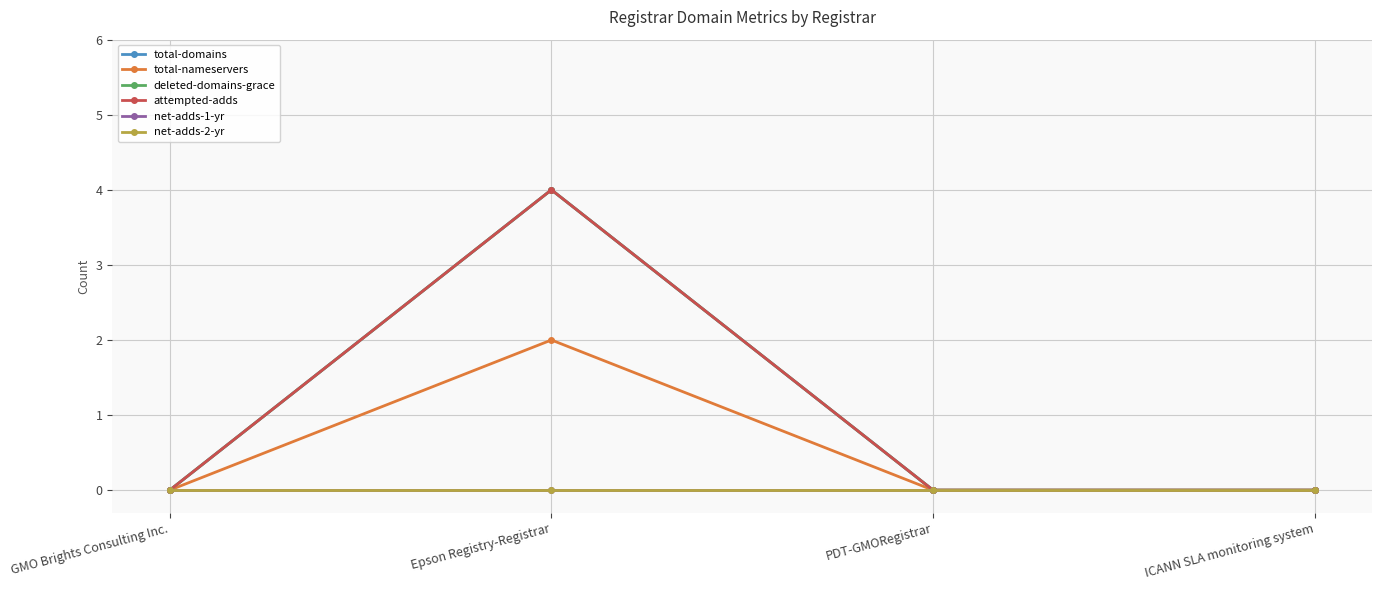

Reading left to right, extract all data points from this chart.

total-domains: GMO Brights Consulting Inc.=0	Epson Registry-Registrar=4	PDT-GMORegistrar=0	ICANN SLA monitoring system=0
total-nameservers: GMO Brights Consulting Inc.=0	Epson Registry-Registrar=2	PDT-GMORegistrar=0	ICANN SLA monitoring system=0
deleted-domains-grace: GMO Brights Consulting Inc.=0	Epson Registry-Registrar=4	PDT-GMORegistrar=0	ICANN SLA monitoring system=0
attempted-adds: GMO Brights Consulting Inc.=0	Epson Registry-Registrar=4	PDT-GMORegistrar=0	ICANN SLA monitoring system=0
net-adds-1-yr: GMO Brights Consulting Inc.=0	Epson Registry-Registrar=0	PDT-GMORegistrar=0	ICANN SLA monitoring system=0
net-adds-2-yr: GMO Brights Consulting Inc.=0	Epson Registry-Registrar=0	PDT-GMORegistrar=0	ICANN SLA monitoring system=0